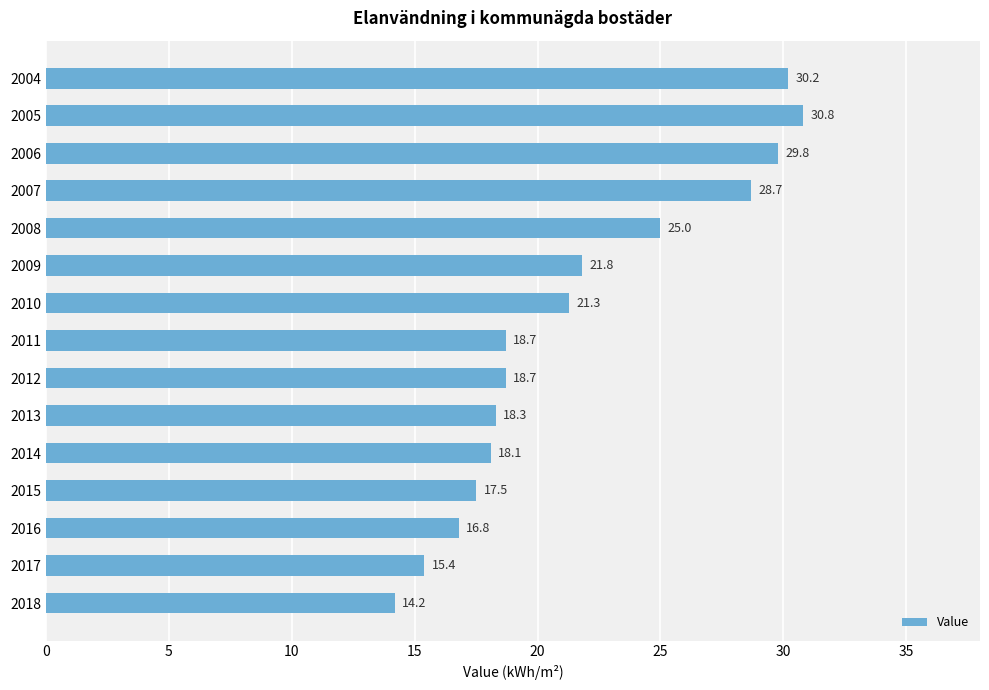

Reading bottom to top, what are all the values shown in this chart?

14.2	15.4	16.8	17.5	18.1	18.3	18.7	18.7	21.3	21.8	25.0	28.7	29.8	30.8	30.2